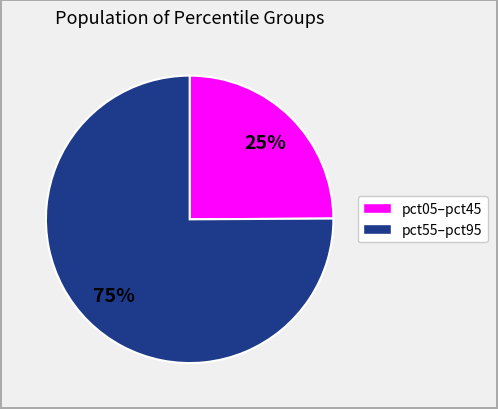

Is there a majority slice in this chart?

Yes